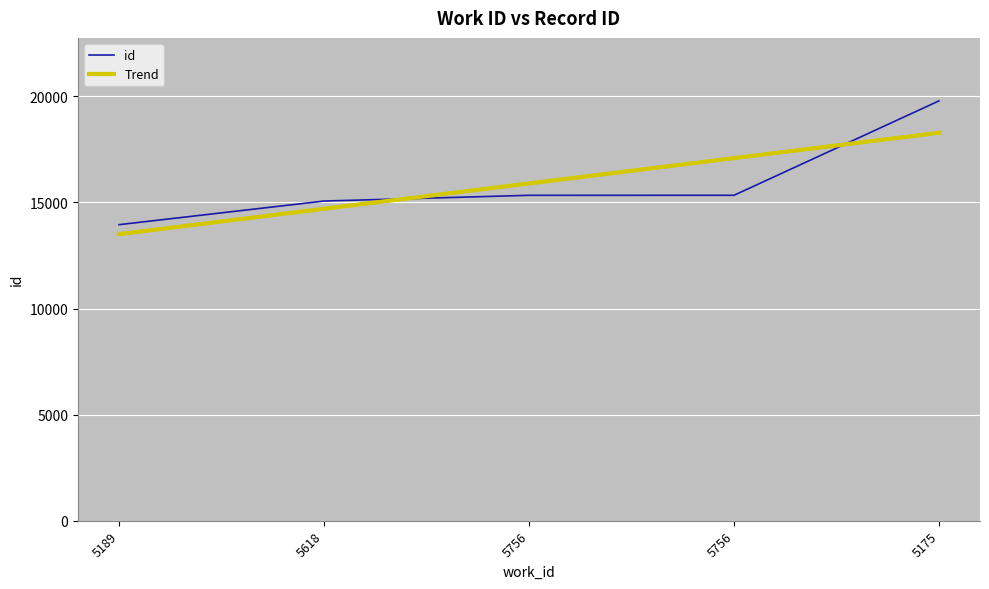

What are all the series names shown in the legend?

id, Trend